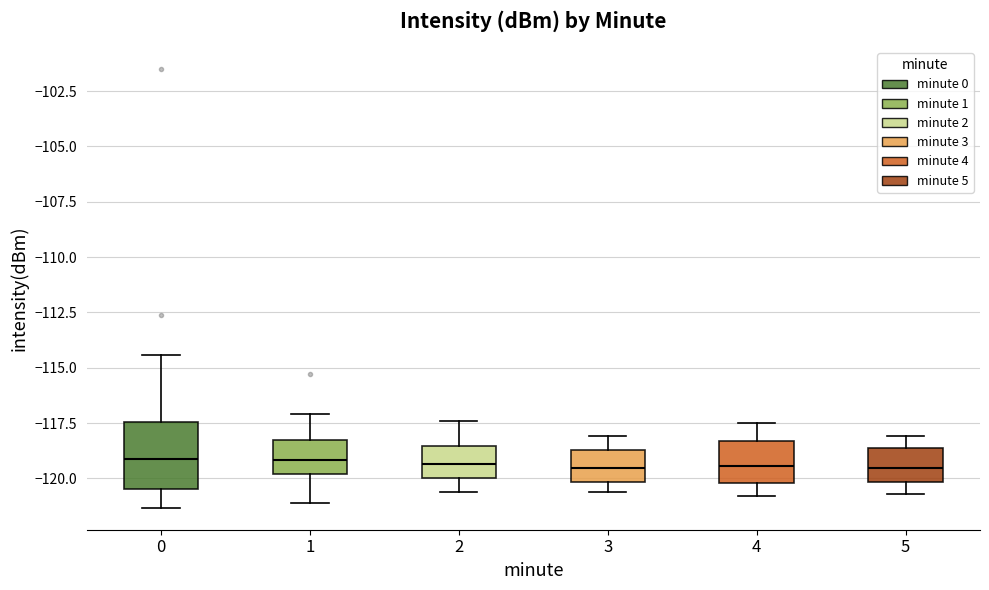

Which box is the tallest, from its lower edge to its upper edge?

0